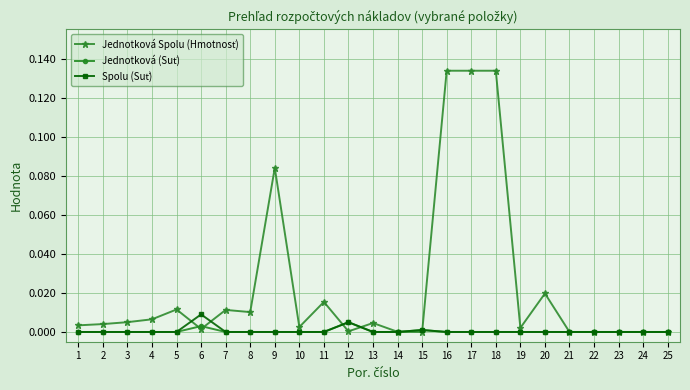

How many distinct data groups are displayed?

3